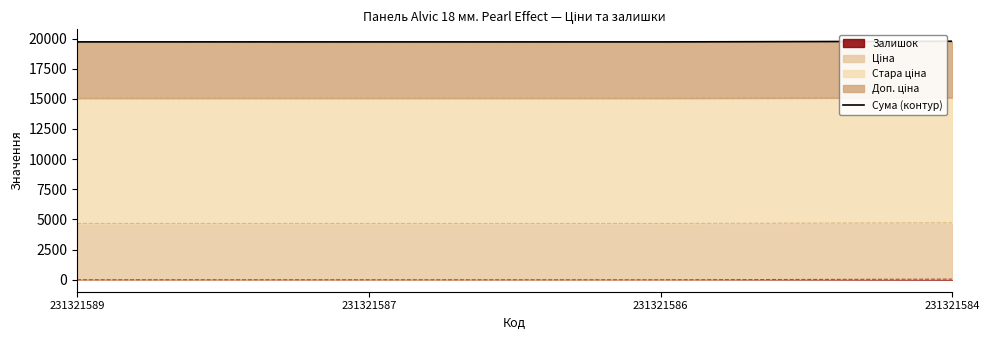

Where does the data first go above 19720?

231321589